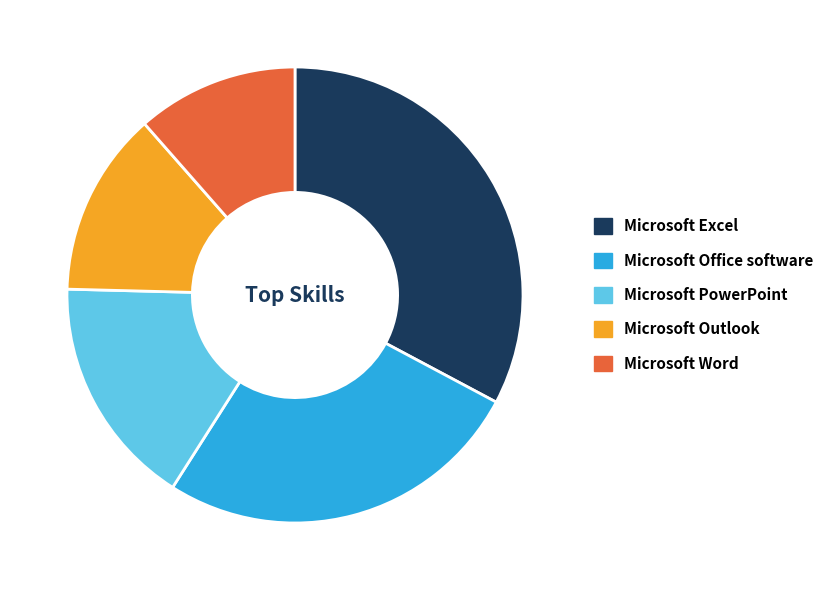

What is the smallest slice in the pie chart?

Microsoft Word